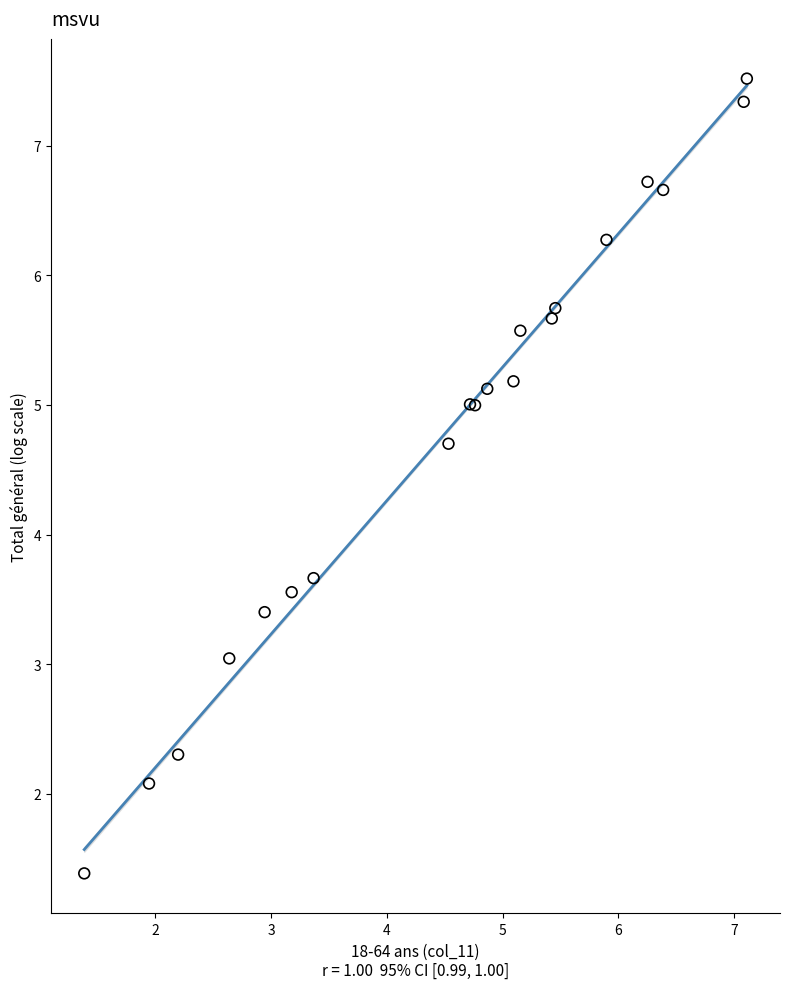

What Y value in the scatter plot is closest to 4?

3.7